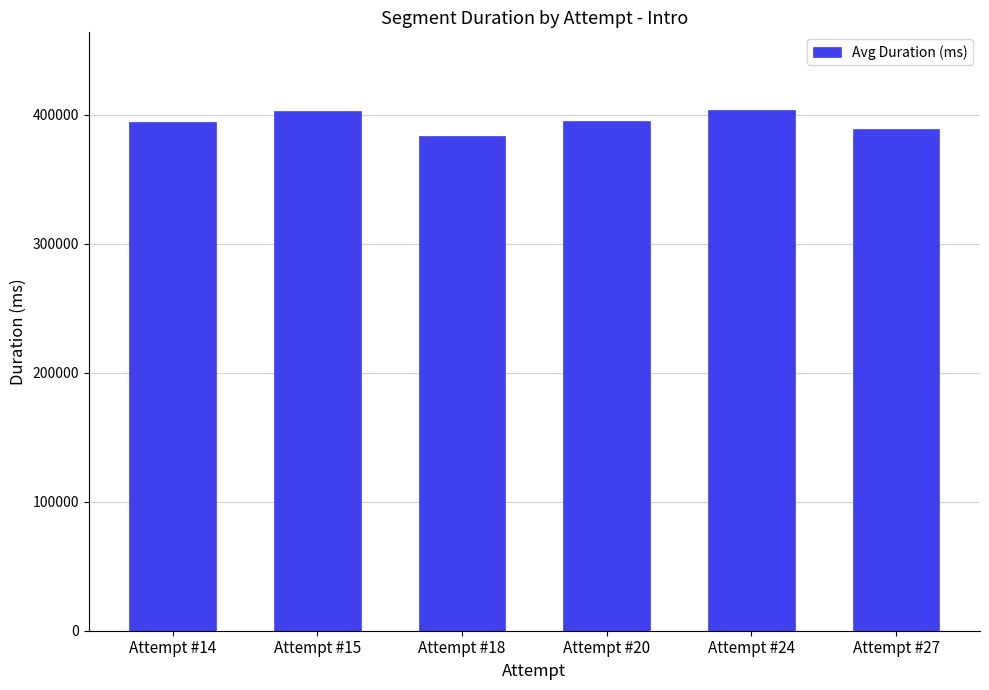

Does the chart contain stacked bars?

No